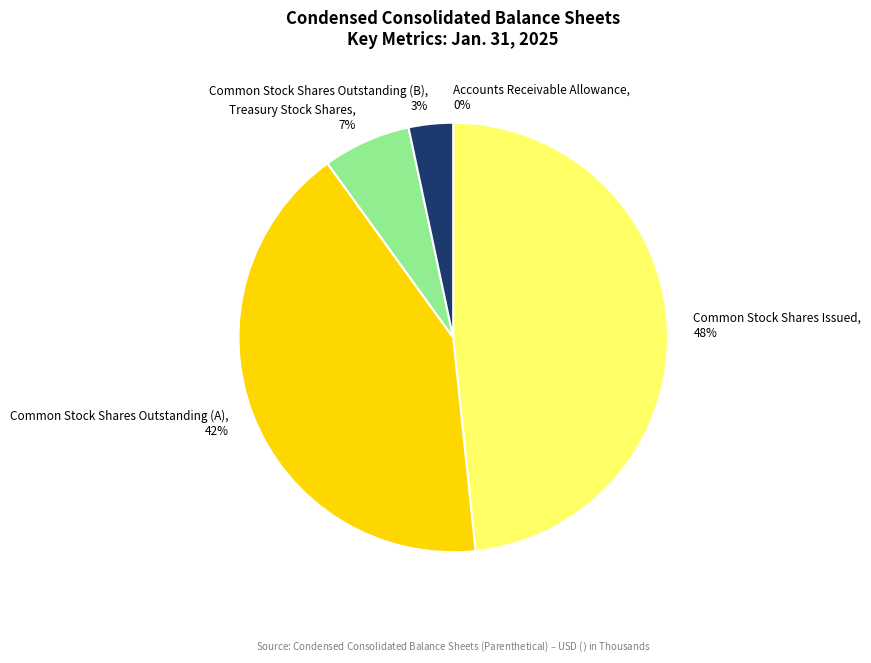

True or false: Common Stock Shares Outstanding (B) accounts for 3% of the total.

True